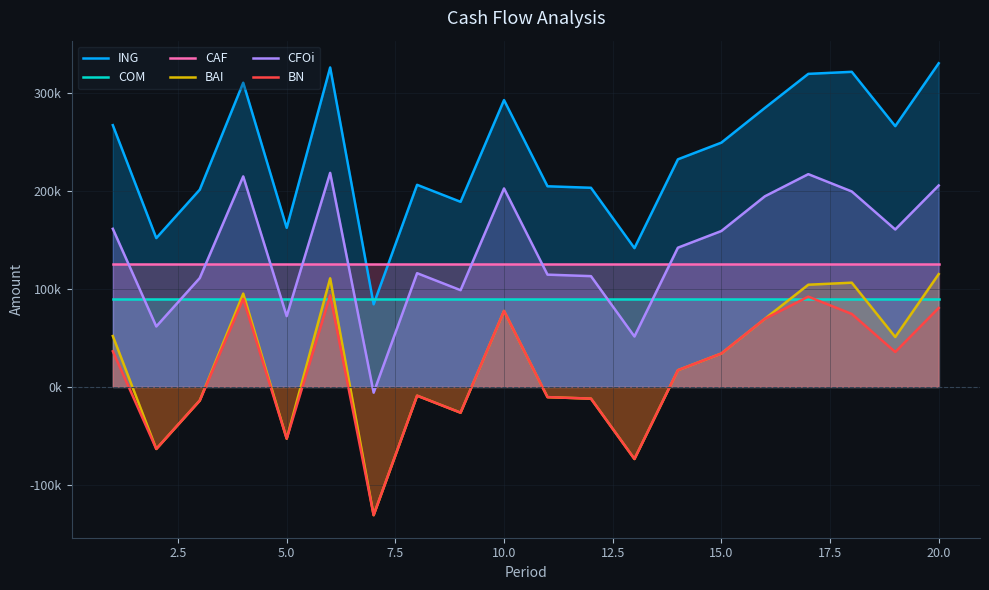

What is the lowest value of the BAI series?

-130836.4